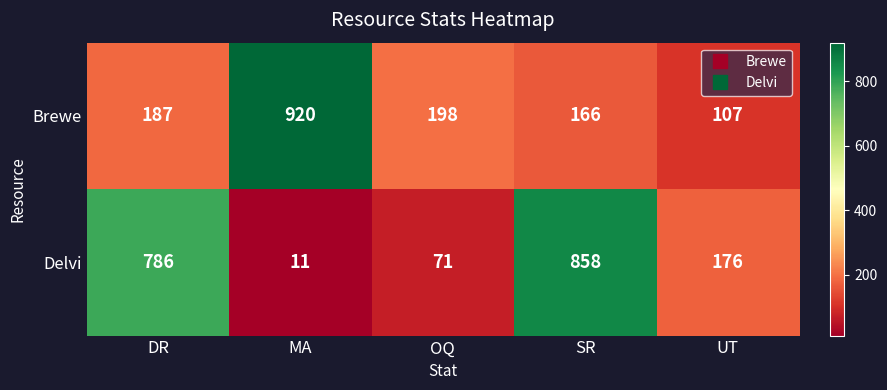

What is the sum of the Delvi values at UT and SR?

1034